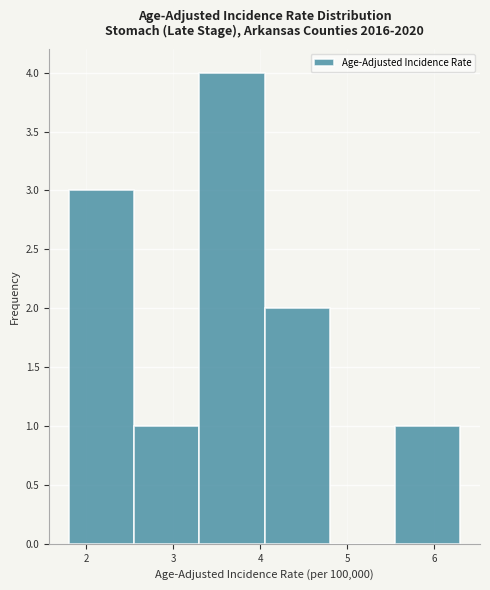

Reading left to right, transcribe this chart: for each bar, give the range it covers on the x-axis and its height. Neither the bar edges nor the heights are printed on the chart, so give them approximately, as read against the axes.

1.80 to 2.55: 3
2.55 to 3.30: 1
3.30 to 4.05: 4
4.05 to 4.80: 2
4.80 to 5.55: 0
5.55 to 6.30: 1